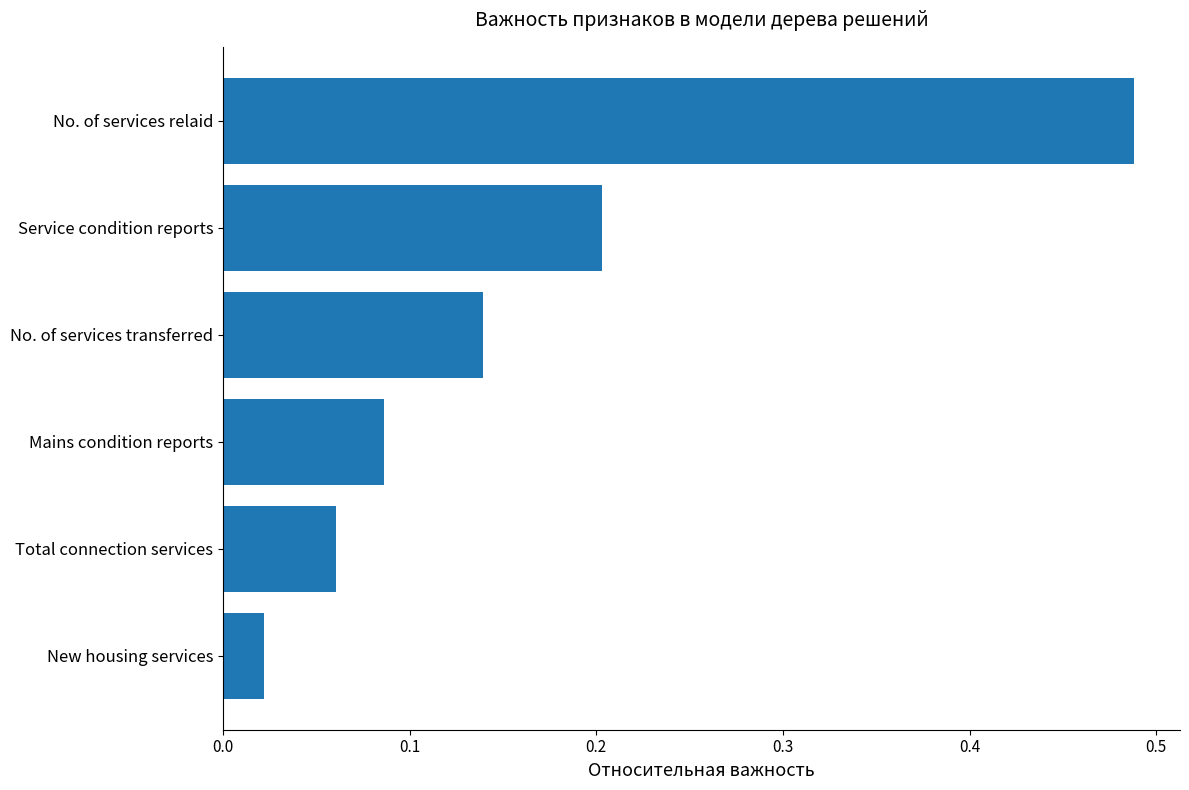

Which has a higher value, Service condition reports or New housing services?

Service condition reports